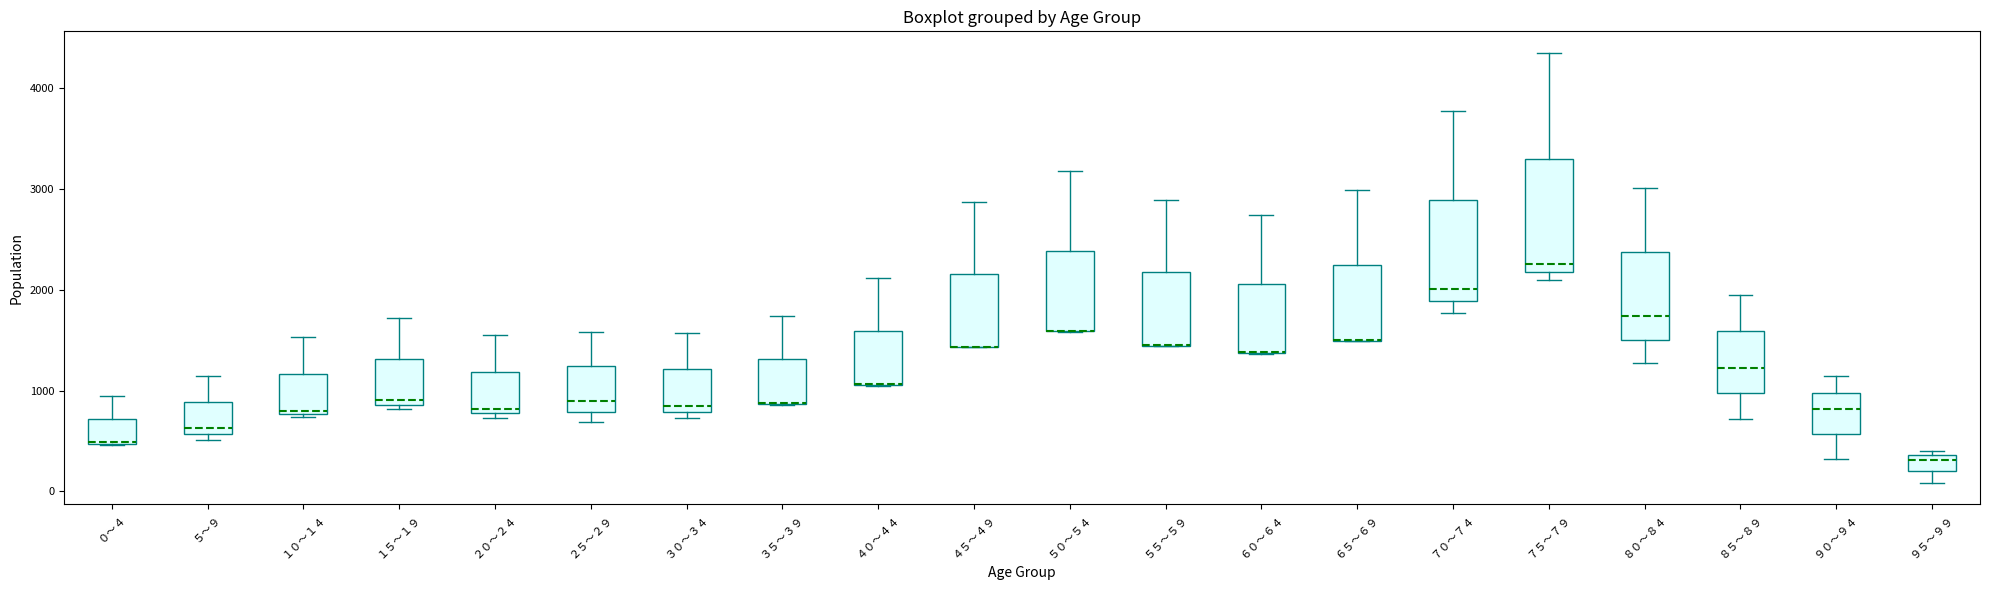

Reading left to right, read every box against the y-axis: the position of its median line, the range the box covers, and the ends of its whiskers. The values are not printed on the chart, so give them approximately, as read against the axis.

０～４: median 500 (drawn on the box's lower edge), box 500 to 700, whiskers 500 to 900
５～９: median 600 (just above the box's lower edge), box 600 to 900, whiskers 500 to 1100
１０～１４: median 800, box 800 to 1200, whiskers 700 to 1500
１５～１９: median 900 (just above the box's lower edge), box 900 to 1300, whiskers 800 to 1700
２０～２４: median 800 (just above the box's lower edge), box 800 to 1200, whiskers 700 to 1500
２５～２９: median 900, box 800 to 1200, whiskers 700 to 1600
３０～３４: median 800 (just above the box's lower edge), box 800 to 1200, whiskers 700 to 1600
３５～３９: median 900 (drawn on the box's lower edge), box 900 to 1300, whiskers 900 to 1700
４０～４４: median 1100 (drawn on the box's lower edge), box 1100 to 1600, whiskers 1000 to 2100
４５～４９: median 1400 (drawn on the box's lower edge), box 1400 to 2200, whiskers 1400 to 2900
５０～５４: median 1600 (drawn on the box's lower edge), box 1600 to 2400, whiskers 1600 to 3200
５５～５９: median 1500 (drawn on the box's lower edge), box 1400 to 2200, whiskers 1400 to 2900
６０～６４: median 1400 (drawn on the box's lower edge), box 1400 to 2100, whiskers 1400 to 2700
６５～６９: median 1500 (drawn on the box's lower edge), box 1500 to 2200, whiskers 1500 to 3000
７０～７４: median 2000, box 1900 to 2900, whiskers 1800 to 3800
７５～７９: median 2300, box 2200 to 3300, whiskers 2100 to 4300
８０～８４: median 1700, box 1500 to 2400, whiskers 1300 to 3000
８５～８９: median 1200, box 1000 to 1600, whiskers 700 to 2000
９０～９４: median 800, box 600 to 1000, whiskers 300 to 1100
９５～９９: median 300, box 200 to 400, whiskers 100 to 400 (just above the box's upper edge)